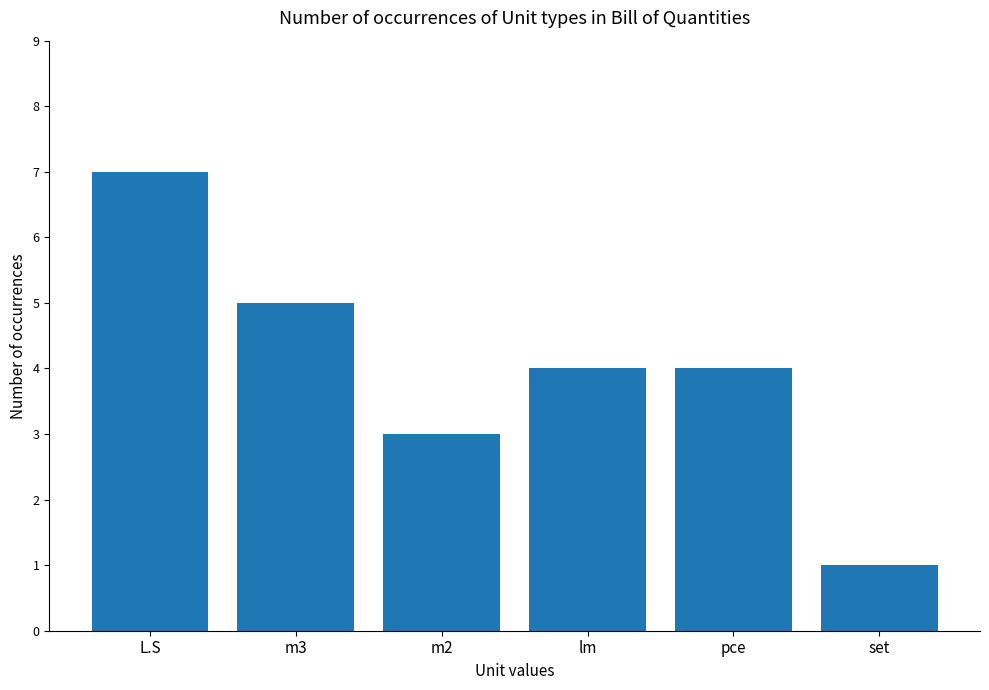

What is the smallest value displayed?

1